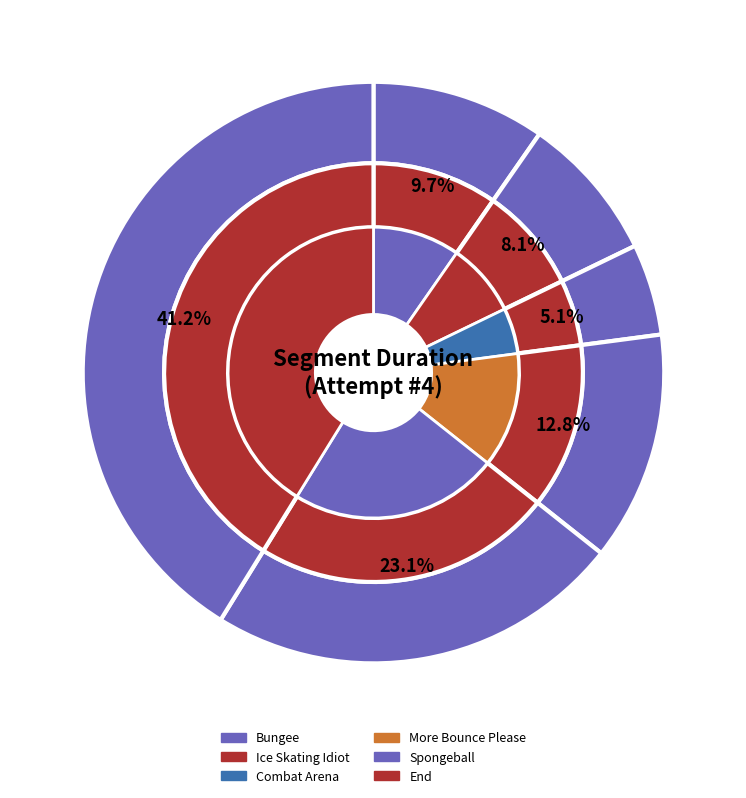

To the nearest percent, what is the average slice percentage?

17%